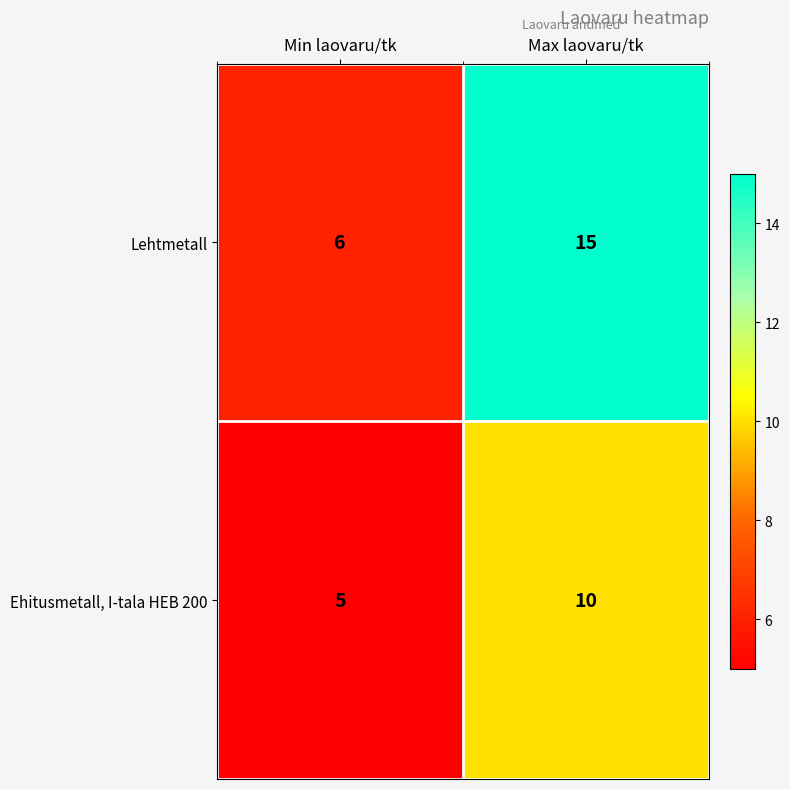

Reading right to left, extract all data points from this chart.

Lehtmetall: 15	6
Ehitusmetall, I-tala HEB 200: 10	5